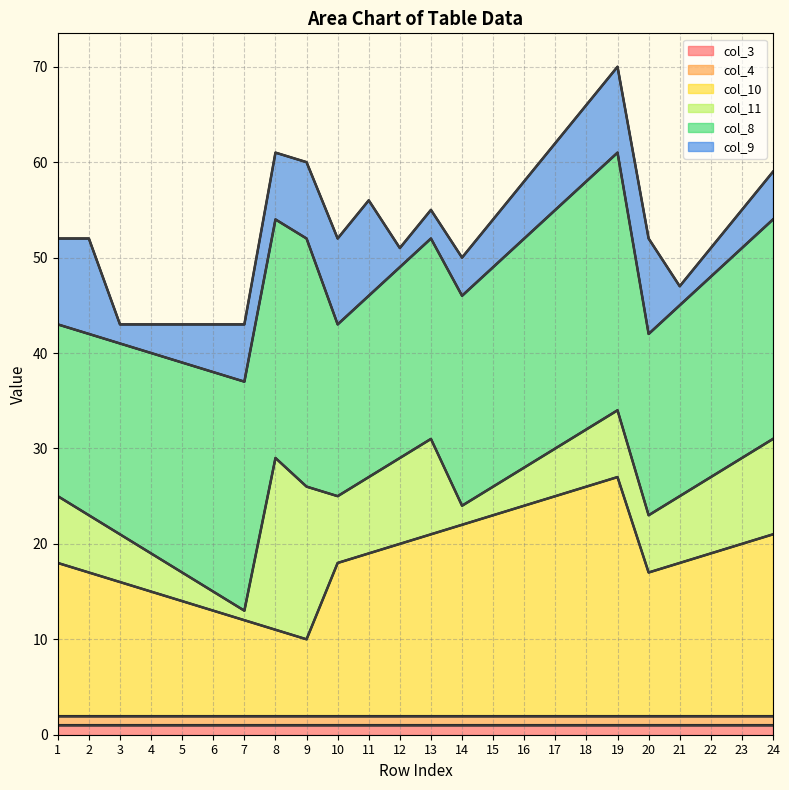

Where is line_col_8 nearest to the value 49?

12